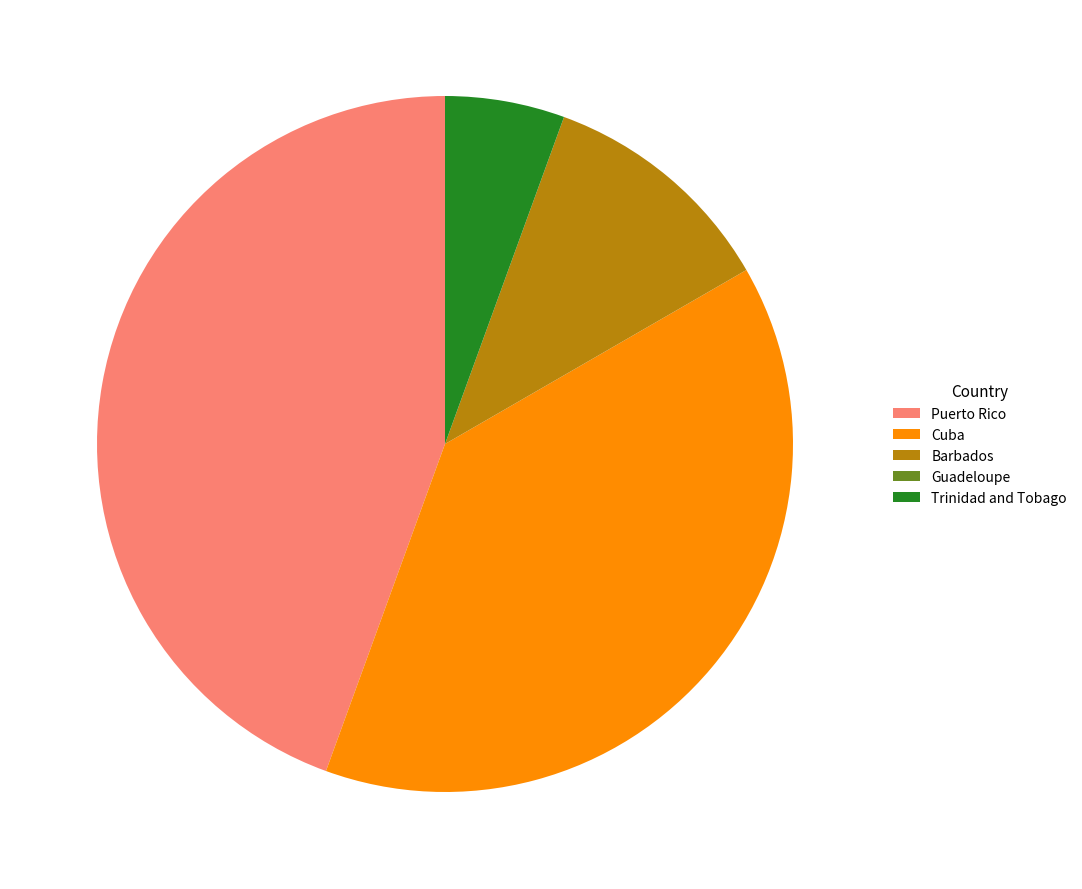

Between Puerto Rico and Cuba, which is larger?

Puerto Rico